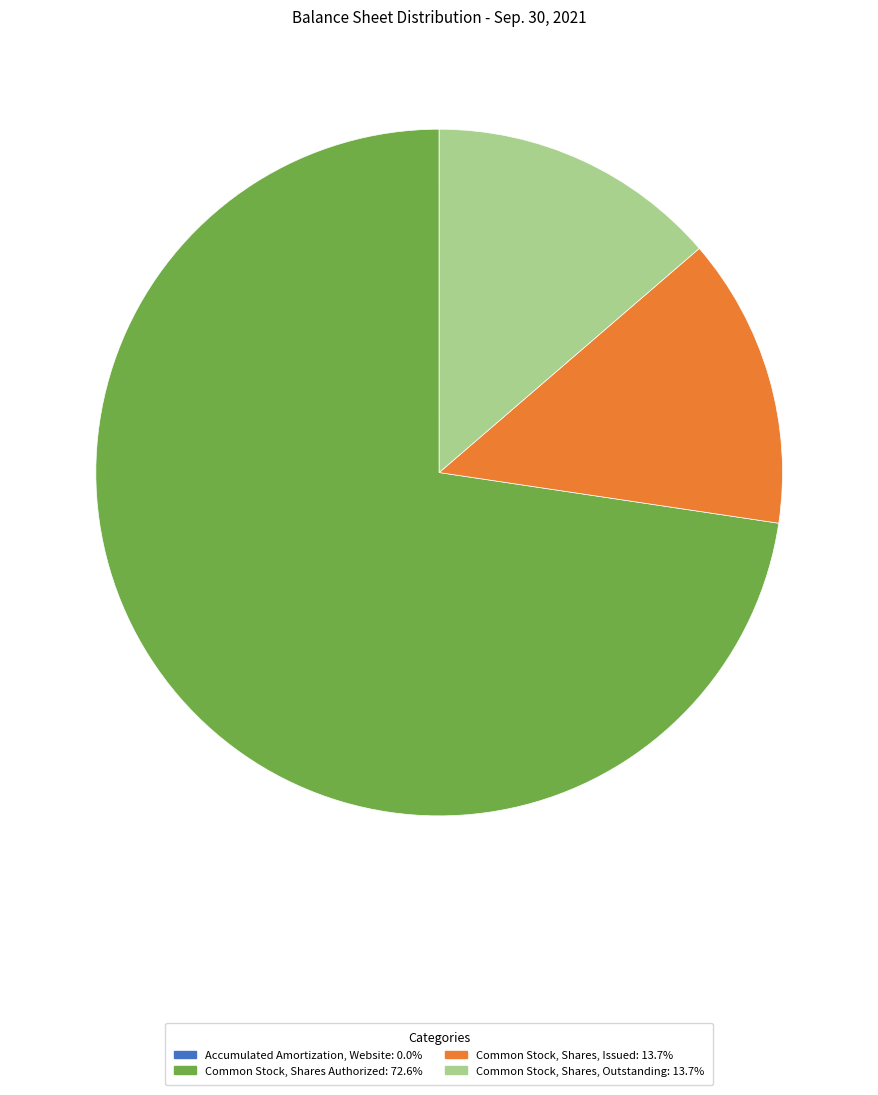

Which slice is the largest?

Common Stock, Shares Authorized